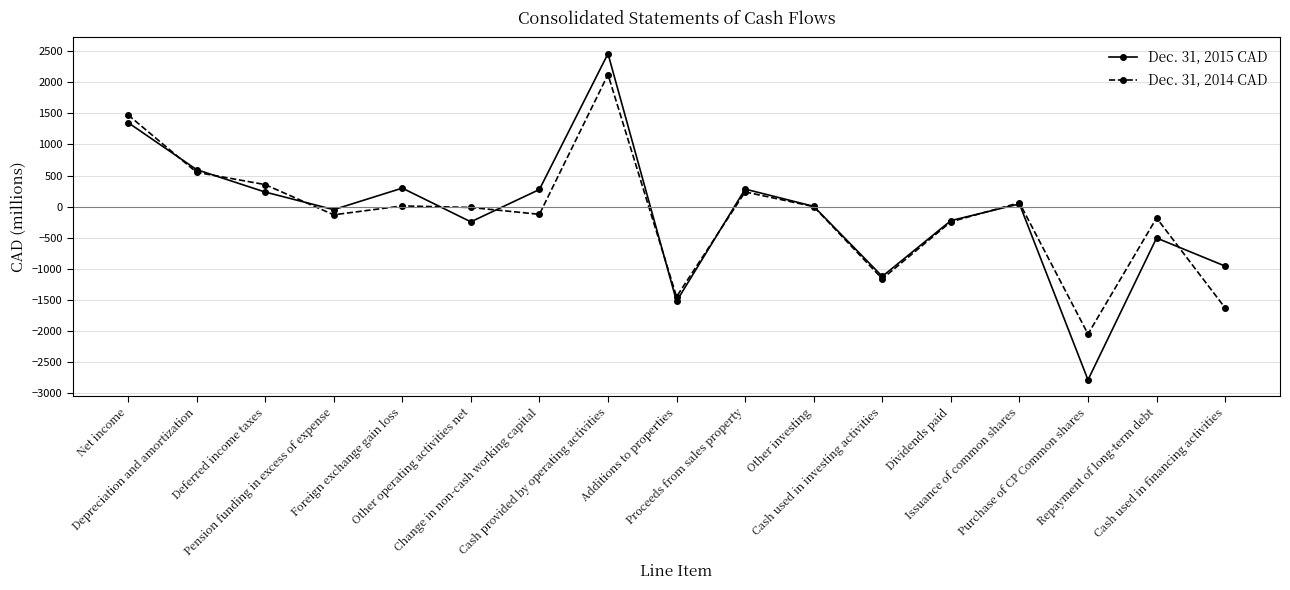

True or false: Dec. 31, 2014 CAD has more than 0 interior local peaks.

True